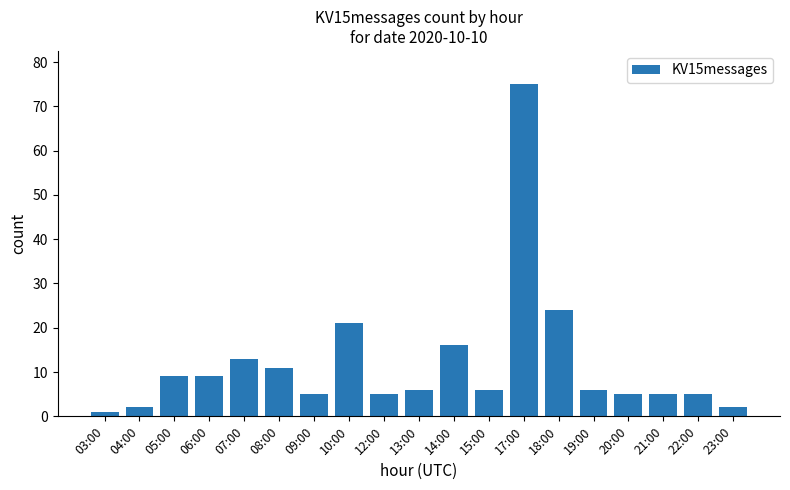

What is the difference between the values at 17:00 and 22:00?

70